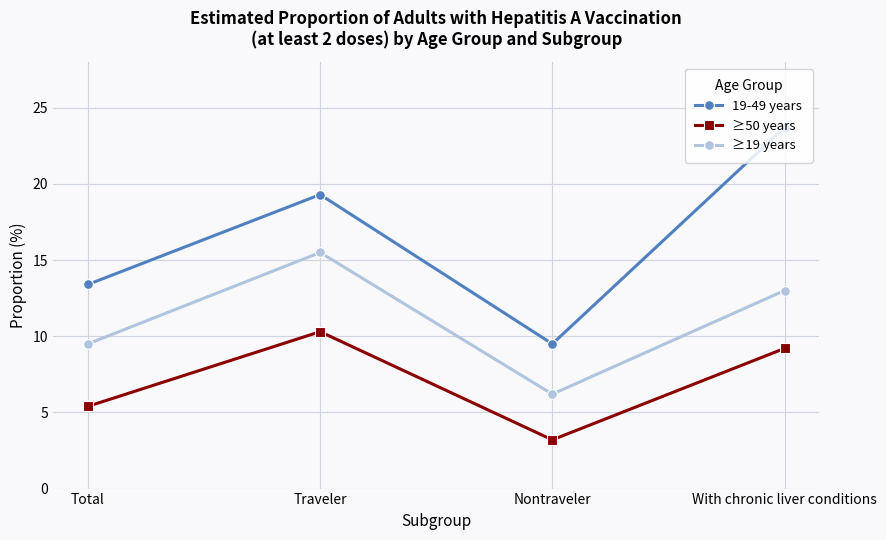

Between Total and With chronic liver conditions, which series saw the biggest shift?

19-49 years